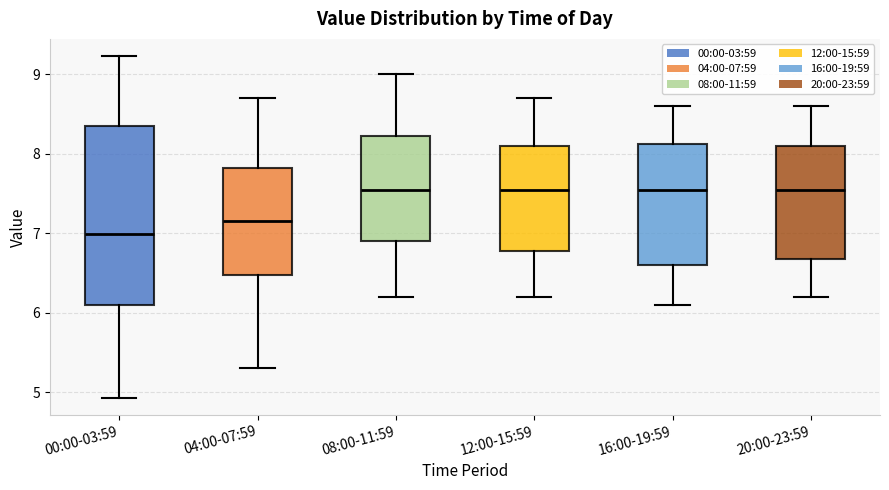

Where does the upper whisker of the box for 08:00-11:59 end on the y-axis? The values are not printed on the chart, so give them approximately, as read against the axis.

9.0